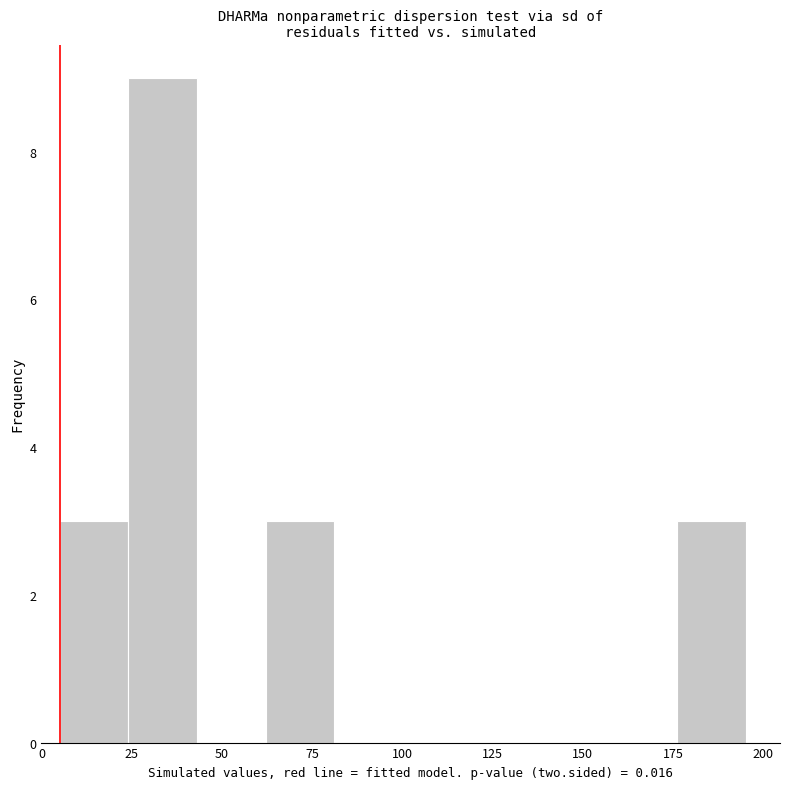

Read against the x-axis, roughly where is the centre of the tallest bar?

35